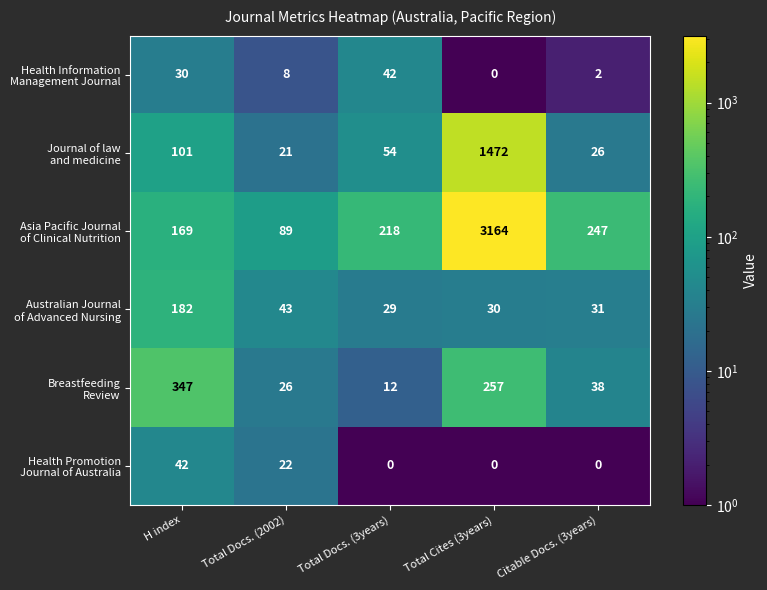

Count the number of data series in this chart.

6